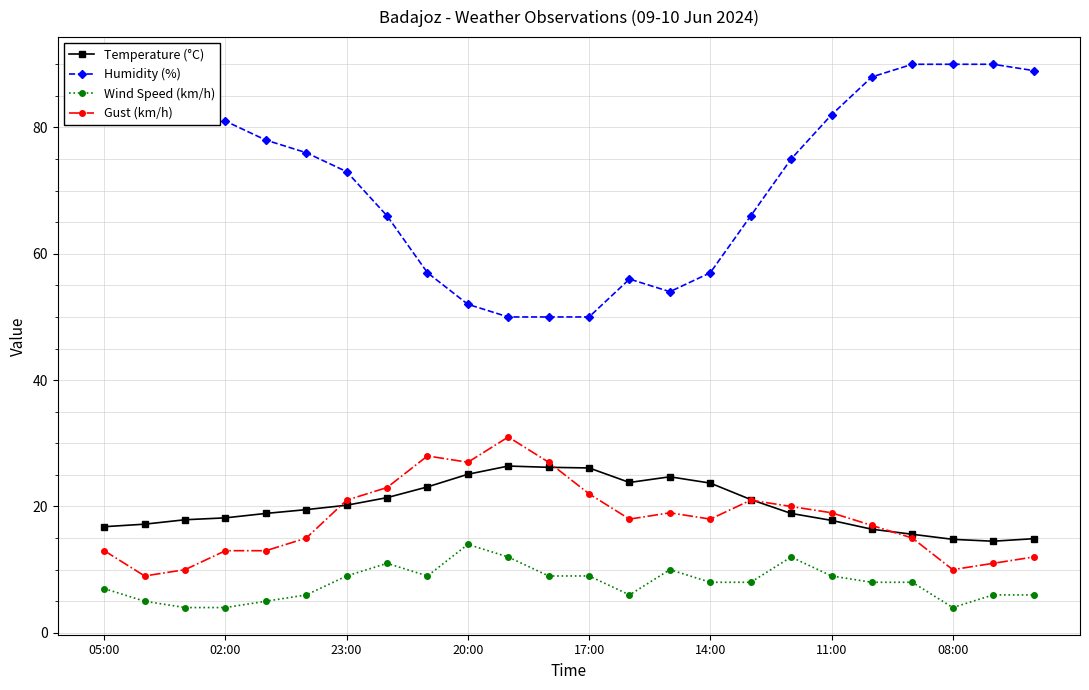

True or false: Temperature (°C) has more than 1 points higher than both neighbors.

True